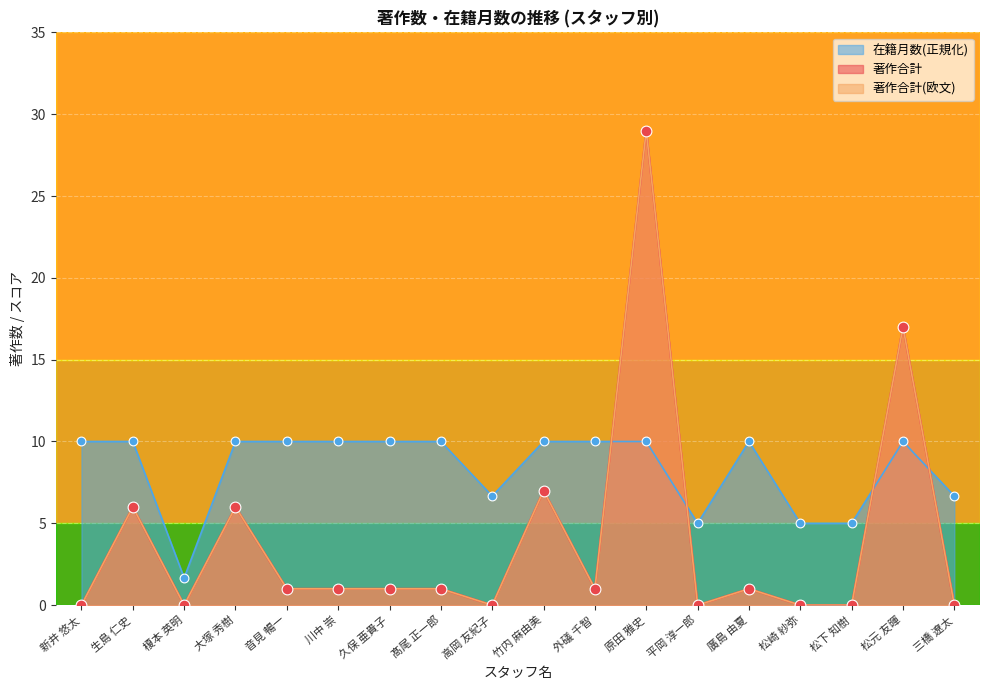

Which series reaches the minimum Y coordinate?

著作合計